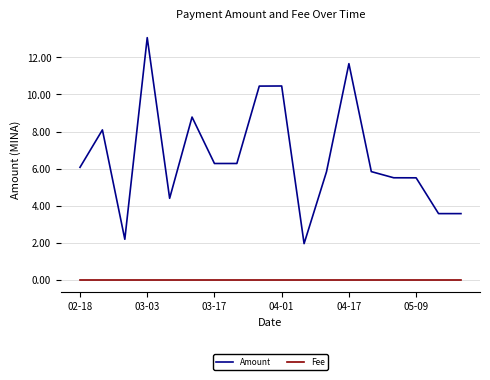

Which series has the largest range (max minus min)?

Amount